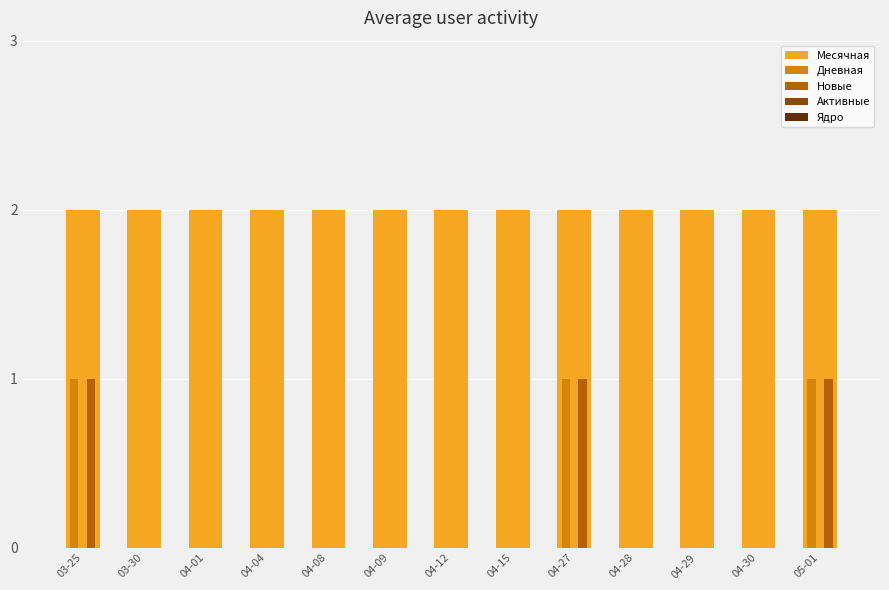

The value of Месячная at 04-29 is 2. True or false?

True